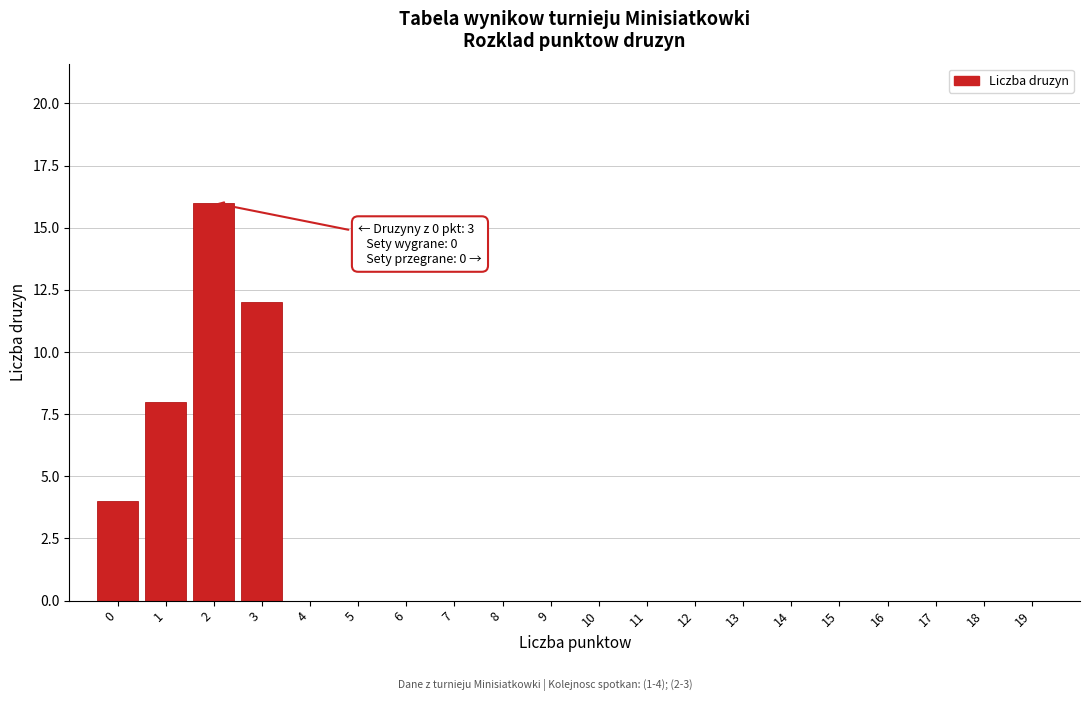

Reading left to right, extract all data points from this chart.

0=4	1=8	2=16	3=12	4=0	5=0	6=0	7=0	8=0	9=0	10=0	11=0	12=0	13=0	14=0	15=0	16=0	17=0	18=0	19=0